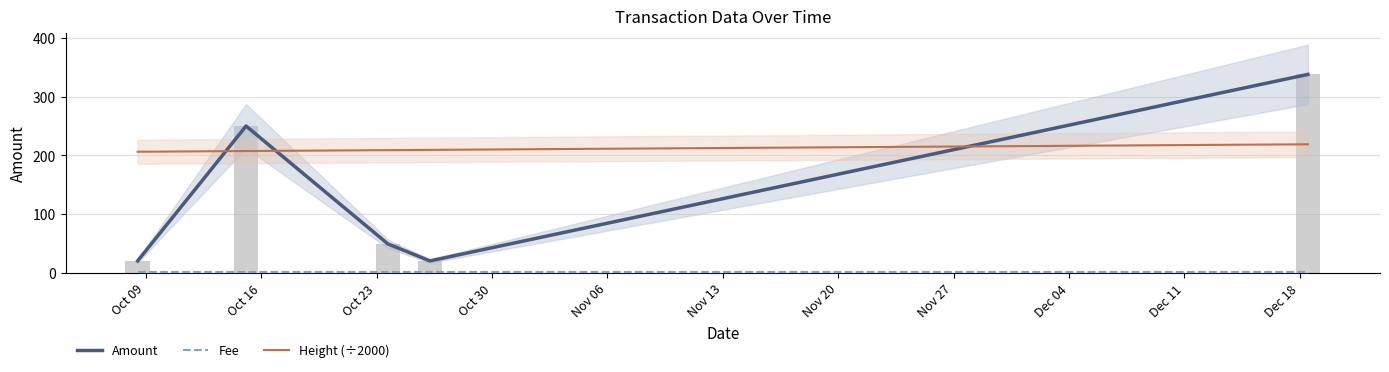

At Oct 09, list the series in order from smallest to largest.

Fee, Amount, Height (÷2000)